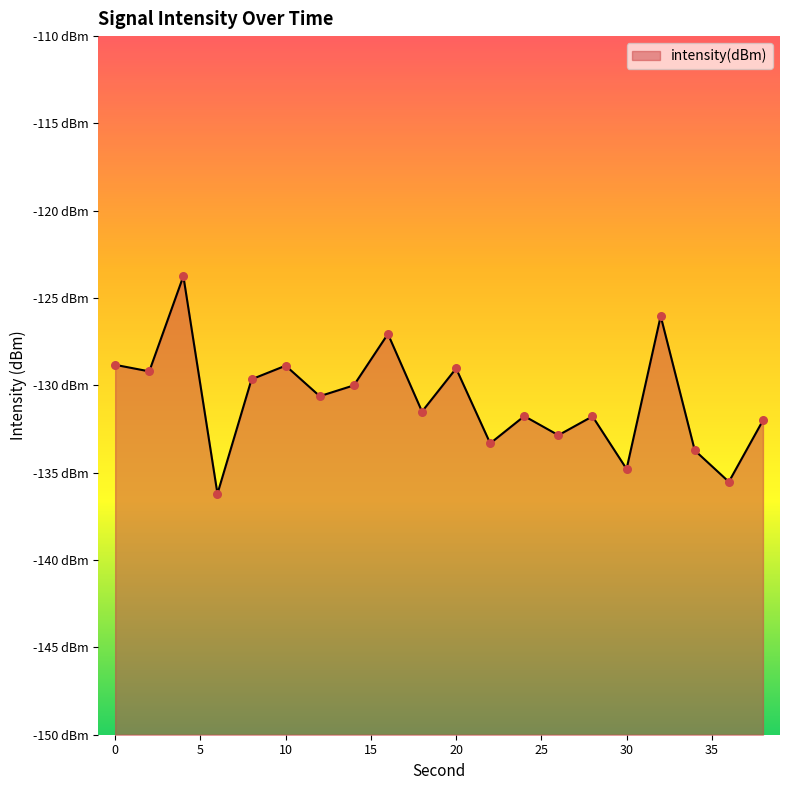

Which has a higher value, 16 or 28?

16